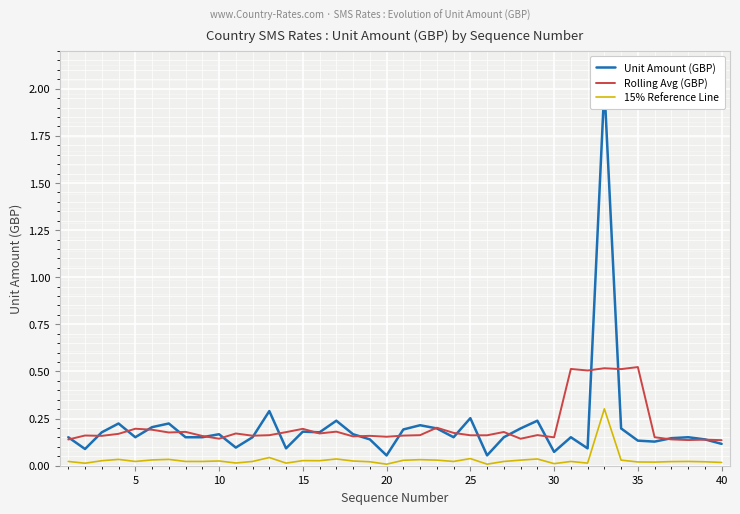

True or false: 15% Reference Line has a value of 0.0 at 40.

True